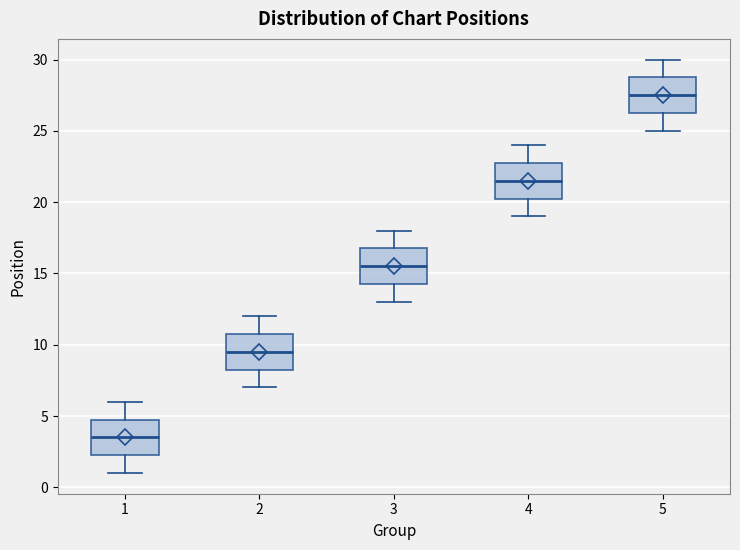

Reading left to right, read every box against the y-axis: the position of its median line, the range the box covers, and the ends of its whiskers. The values are not printed on the chart, so give them approximately, as read against the axis.

1: median 3.5, box 2.5 to 5.0, whiskers 1.0 to 6.0
2: median 9.5, box 8.5 to 11.0, whiskers 7.0 to 12.0
3: median 15.5, box 14.5 to 17.0, whiskers 13.0 to 18.0
4: median 21.5, box 20.5 to 23.0, whiskers 19.0 to 24.0
5: median 27.5, box 26.5 to 29.0, whiskers 25.0 to 30.0